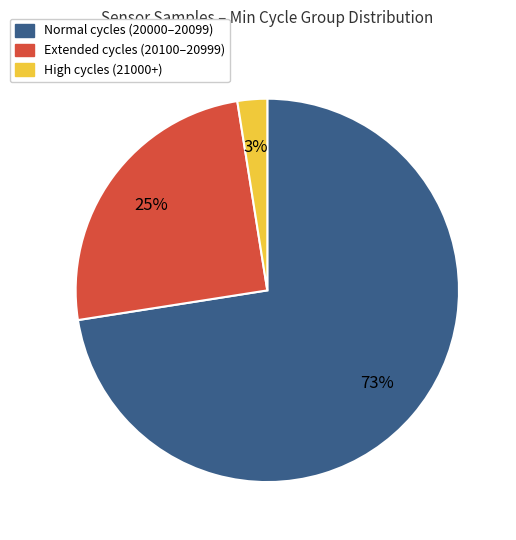

To the nearest percent, what is the average slice percentage?

33%